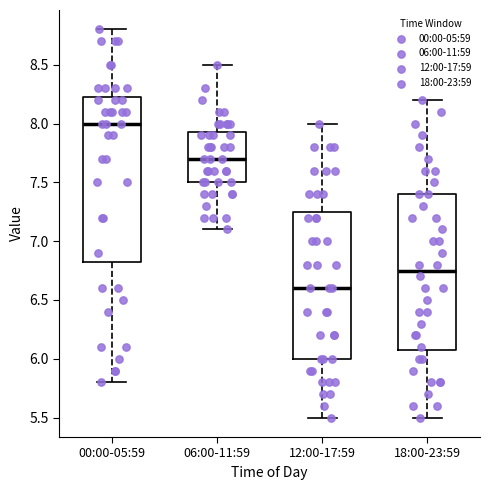

Reading left to right, read every box against the y-axis: the position of its median line, the range the box covers, and the ends of its whiskers. The values are not printed on the chart, so give them approximately, as read against the axis.

00:00-05:59: median 8.00, box 6.85 to 8.25, whiskers 5.80 to 8.80
06:00-11:59: median 7.70, box 7.50 to 7.95, whiskers 7.10 to 8.50
12:00-17:59: median 6.60, box 6.00 to 7.25, whiskers 5.50 to 8.00
18:00-23:59: median 6.75, box 6.10 to 7.40, whiskers 5.50 to 8.20